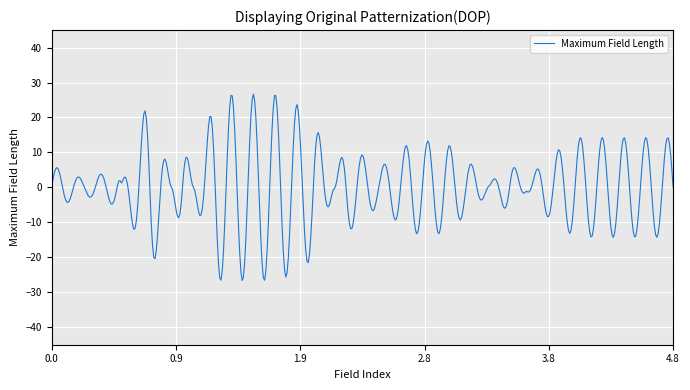

How many distinct data groups are displayed?

1